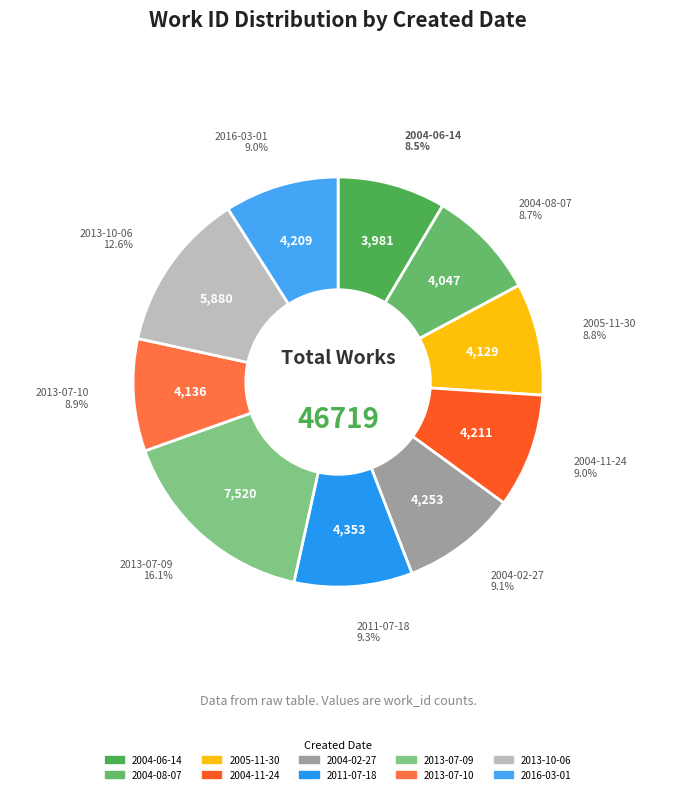

Count the number of slices in the pie.

10